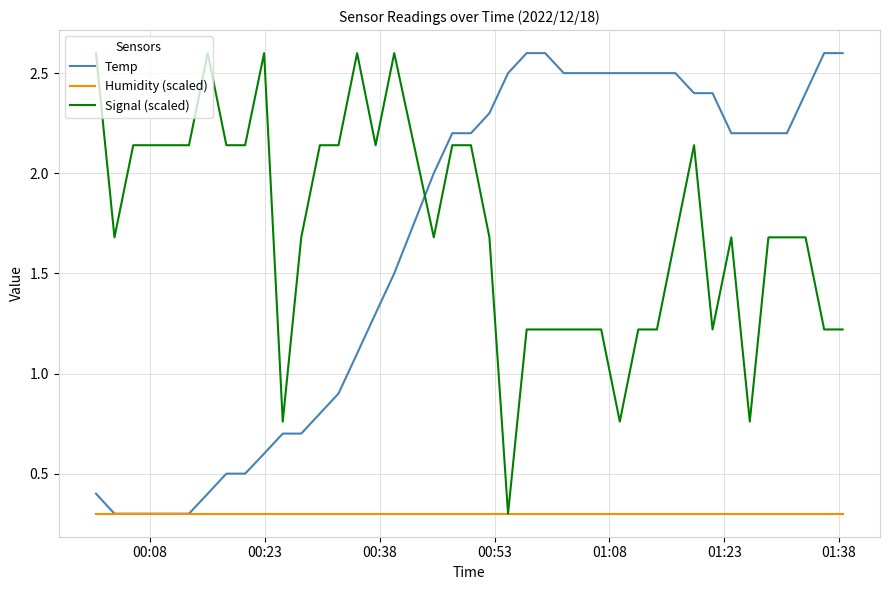

True or false: Temp and Signal (scaled) cross at least once.

True